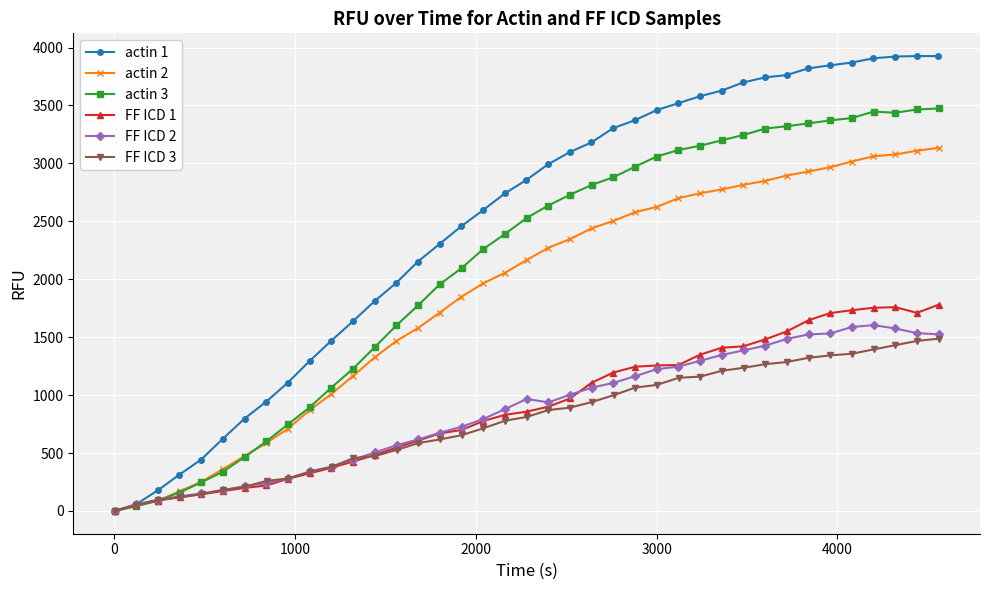

How many positive values does the actin 1 series have?

38